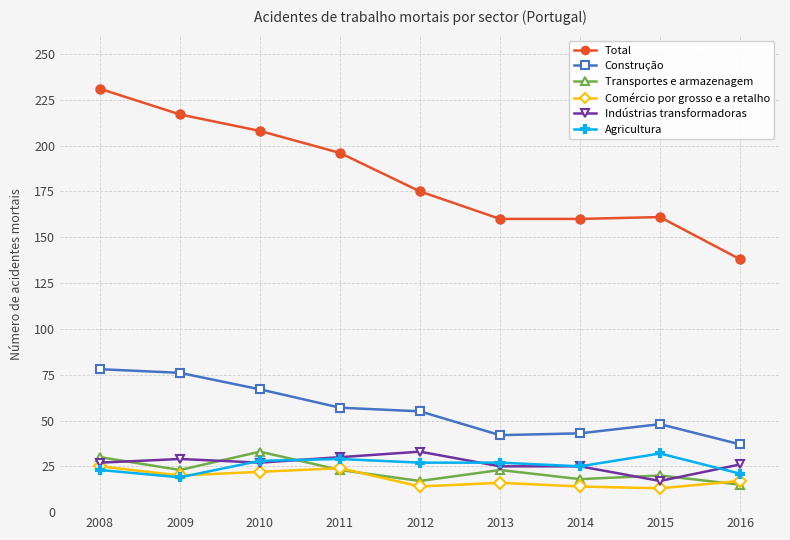

Is it true that Indústrias transformadoras equals 27 at 2010?

True